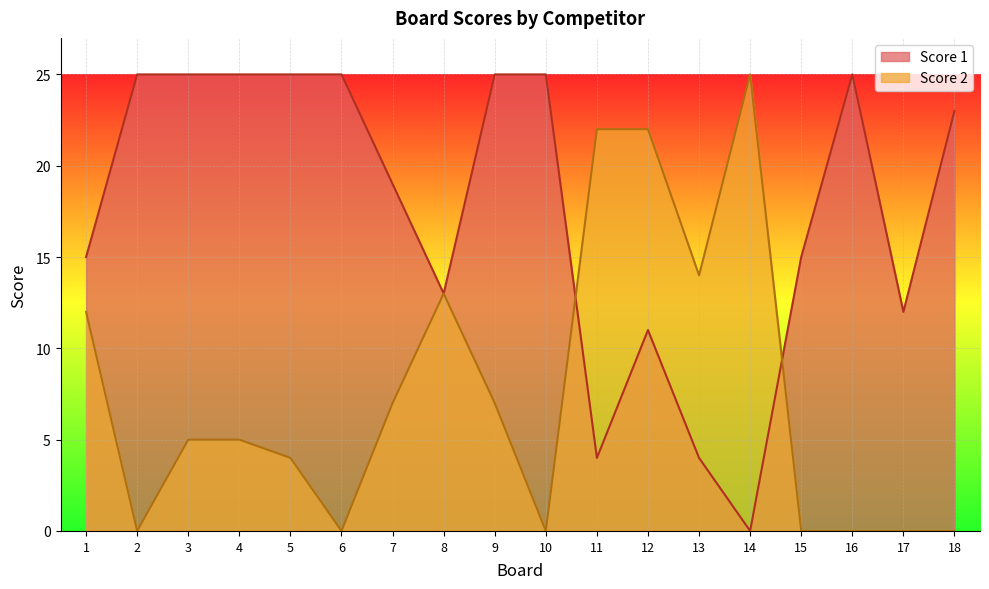

Where is the first local minimum for Score 2?

2